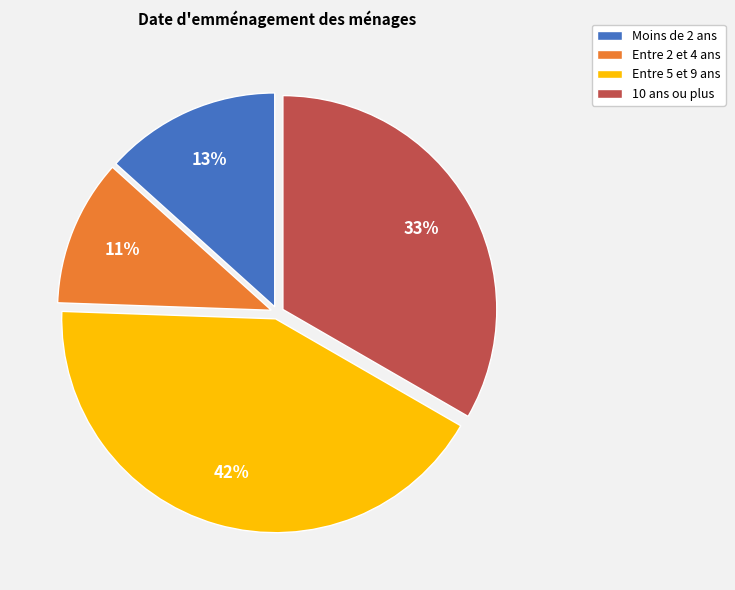

Is there any slice that represents more than half of the pie?

No